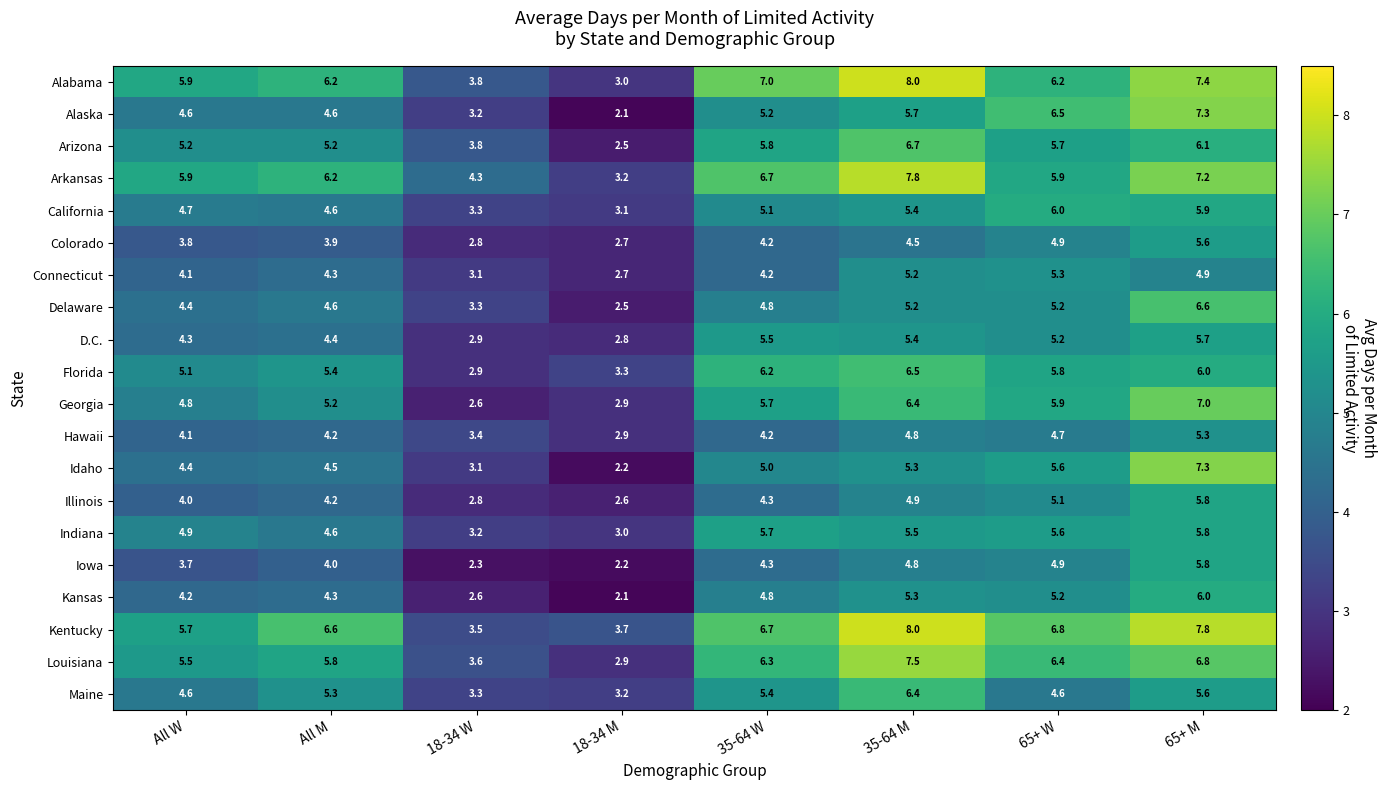

At which category does the chart reach its minimum across all series?

18-34 M